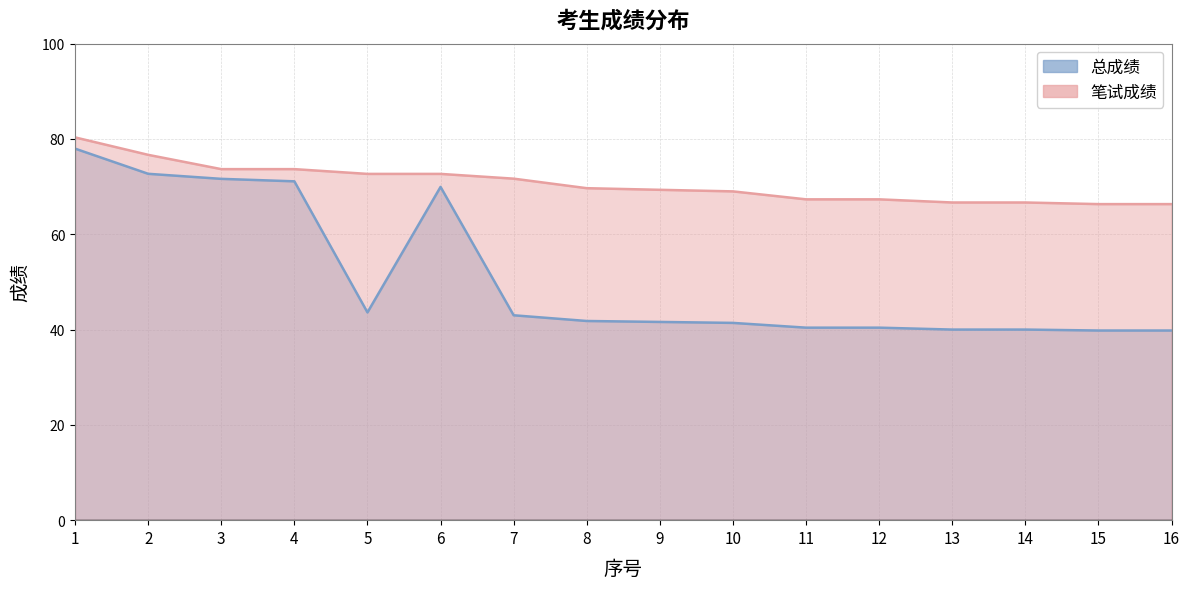

True or false: 总成绩 and 笔试成绩 intersect in this chart.

False